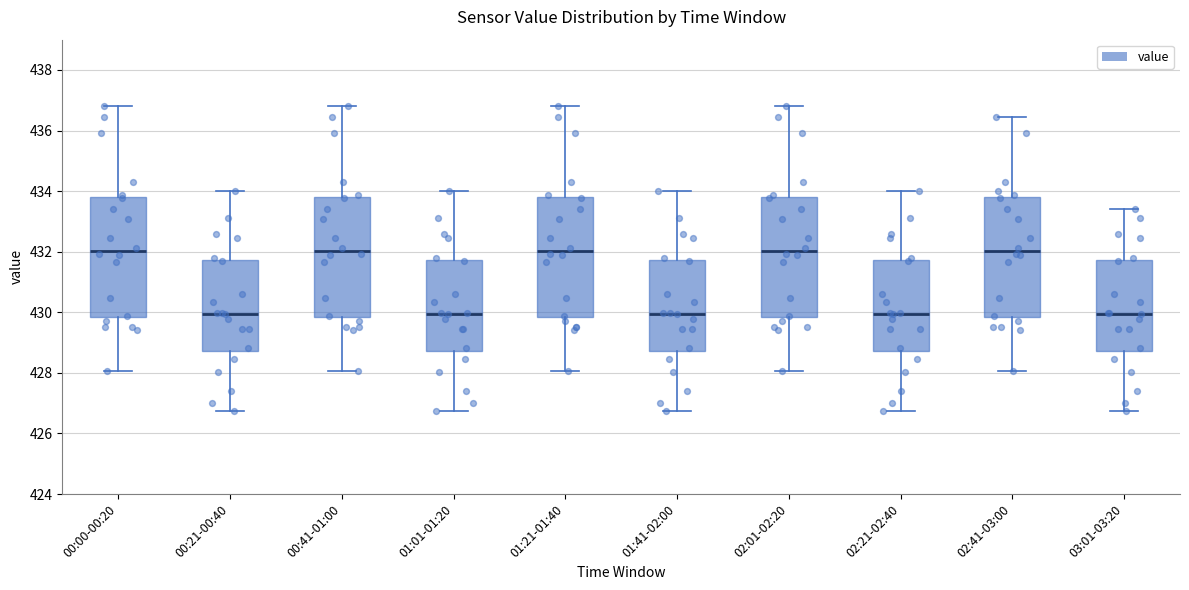

Where does the median line of the box for 02:21-02:40 sit on the y-axis? The values are not printed on the chart, so give them approximately, as read against the axis.

430.0